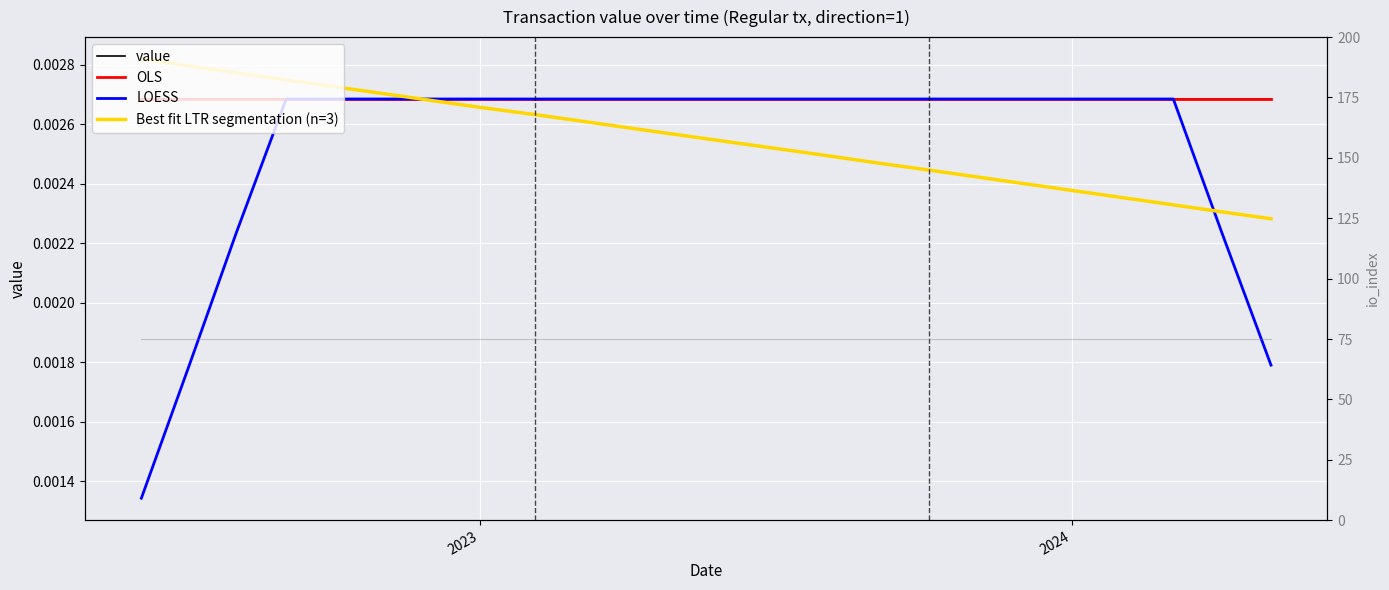

At which label is io_index closest to 75?

2023